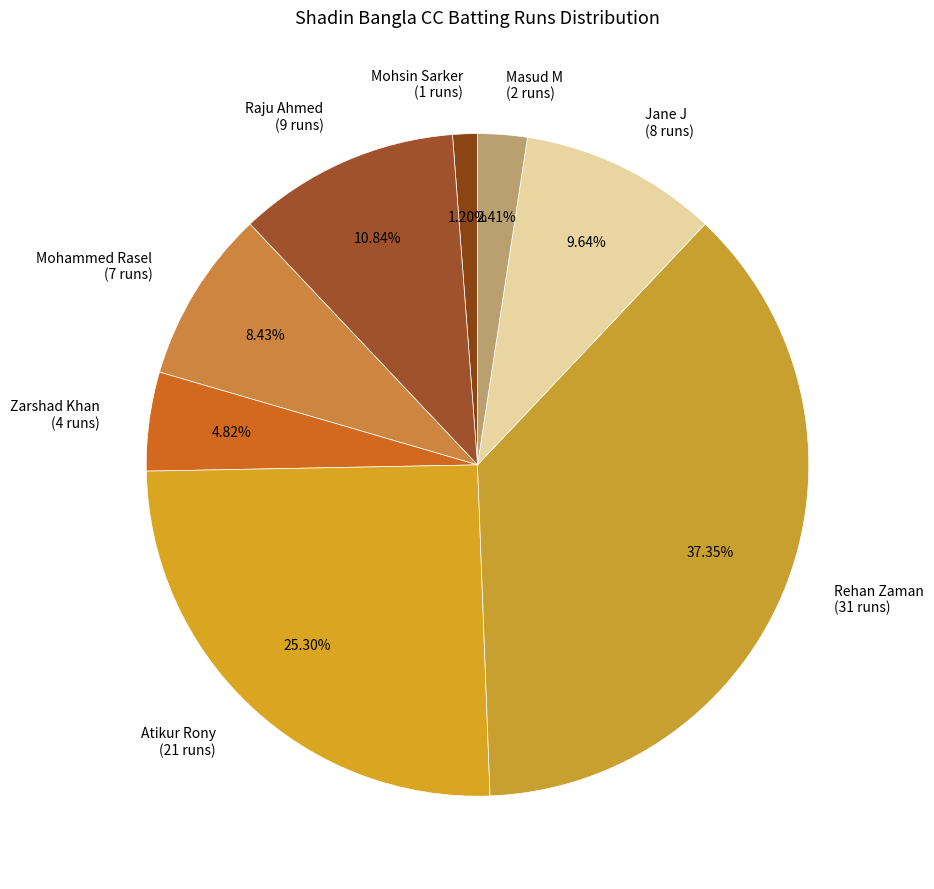

Is it true that Jane J is 10% of the pie?

True